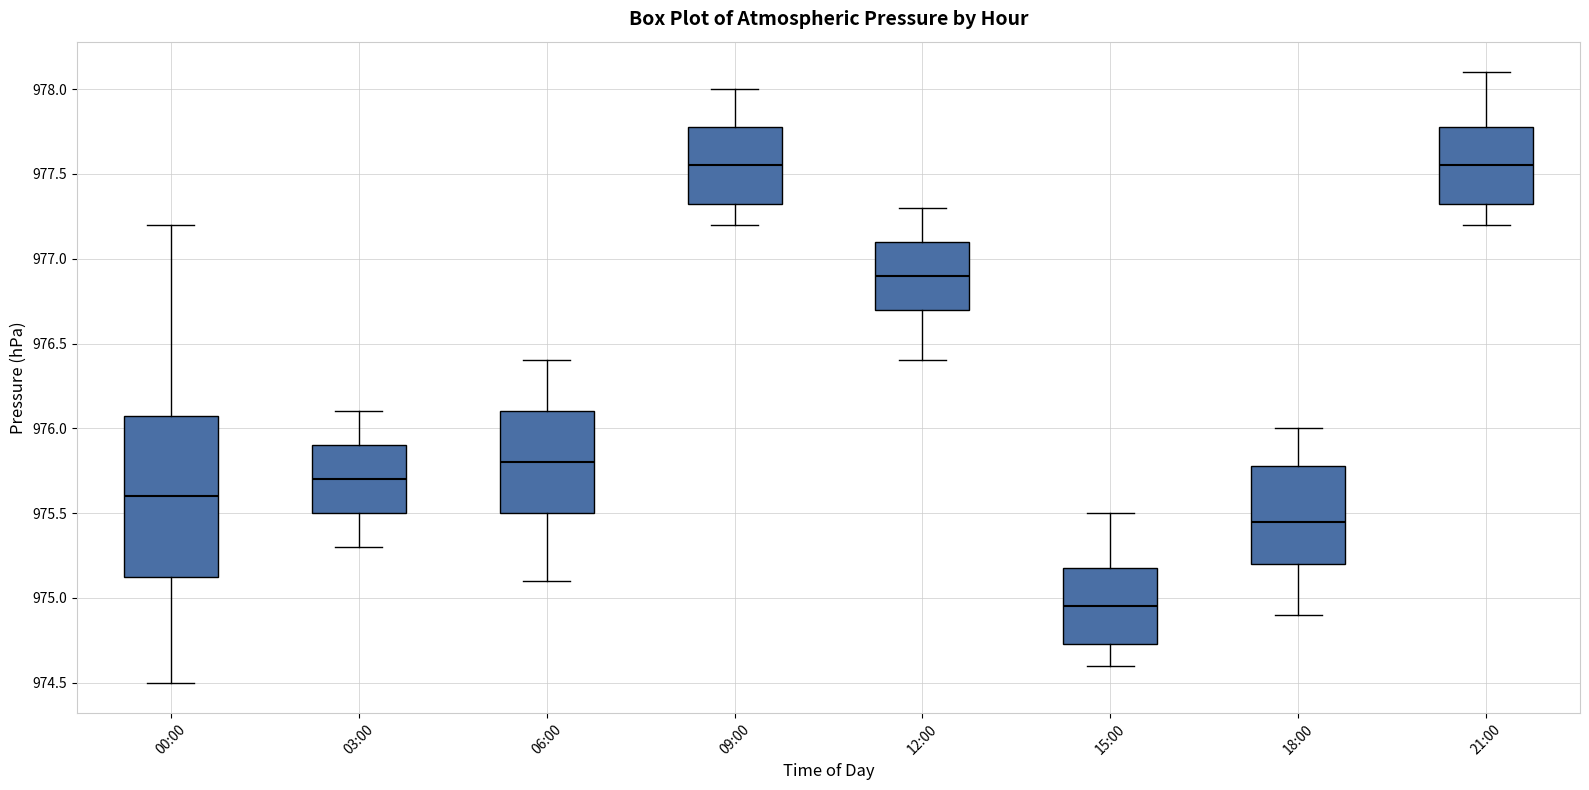

Where is the upper edge of the box for 18:00 on the y-axis? The values are not printed on the chart, so give them approximately, as read against the axis.

975.80